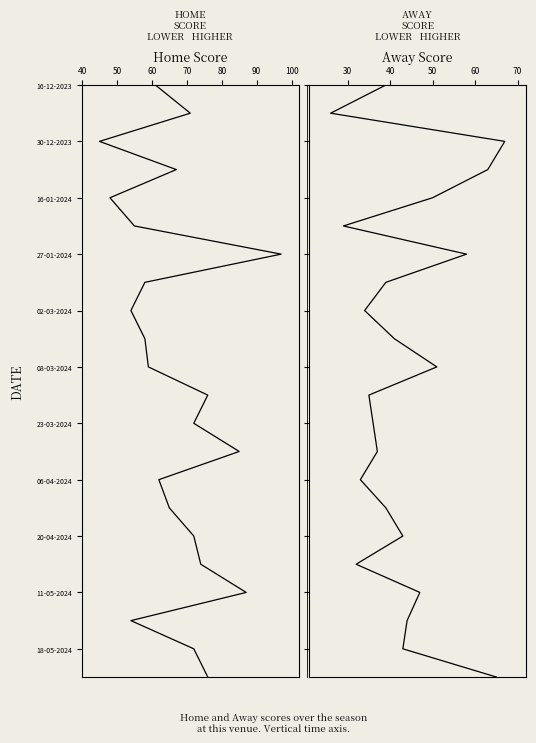

What are all the series names shown in the legend?

Home Score, Away Score